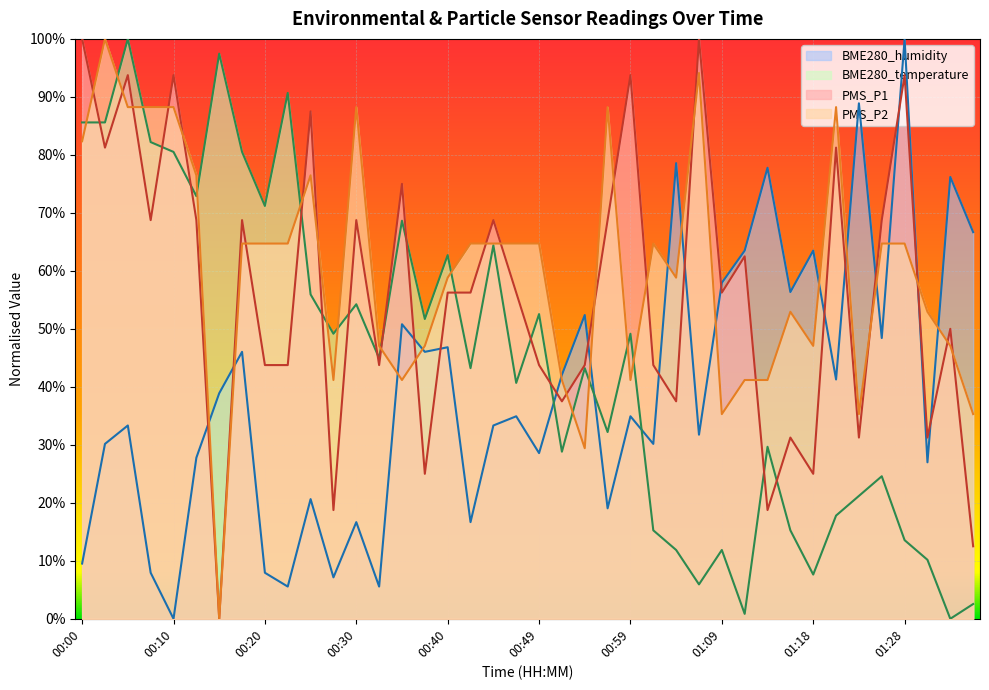

What is the sum of all PMS_P2 values?

24.0